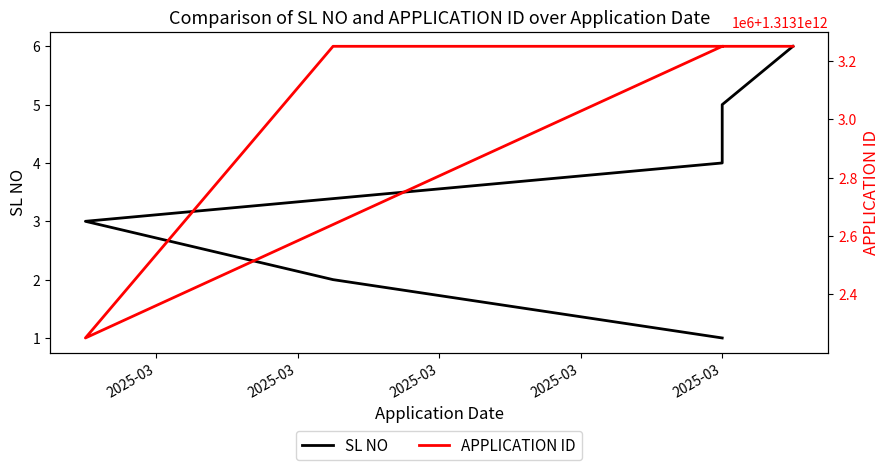

The SL NO series shows 2 at 2025-03. True or false?

False